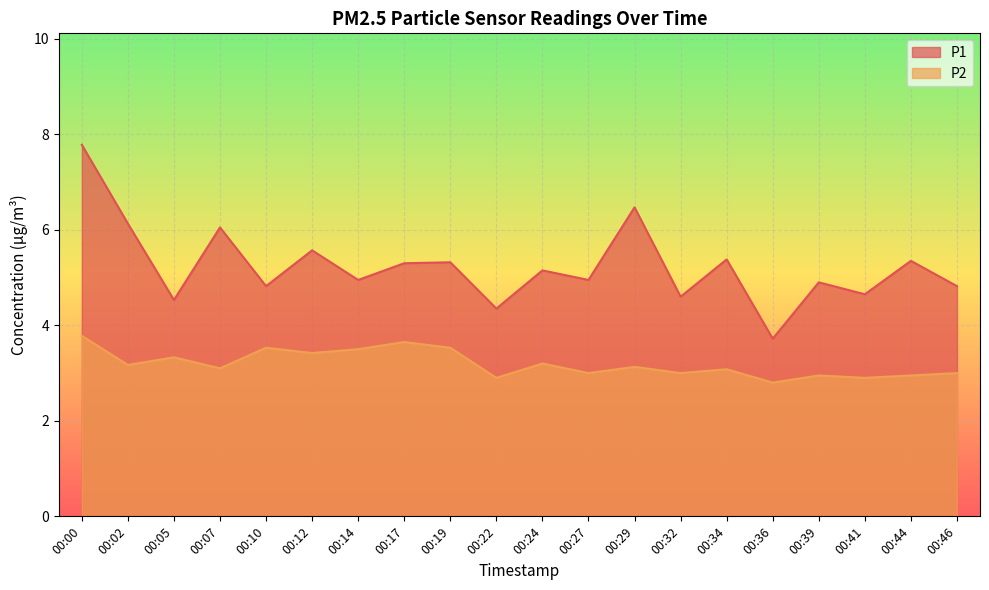

Reading left to right, transcribe all the data shown in this chart.

P1: 00:00=7.8	00:02=6.1	00:05=4.5	00:07=6.0	00:10=4.8	00:12=5.6	00:14=5.0	00:17=5.3	00:19=5.3	00:22=4.3	00:24=5.2	00:27=5.0	00:29=6.5	00:32=4.6	00:34=5.4	00:36=3.7	00:39=4.9	00:41=4.7	00:44=5.3	00:46=4.8
P2: 00:00=3.8	00:02=3.2	00:05=3.3	00:07=3.1	00:10=3.5	00:12=3.4	00:14=3.5	00:17=3.6	00:19=3.5	00:22=2.9	00:24=3.2	00:27=3.0	00:29=3.1	00:32=3.0	00:34=3.1	00:36=2.8	00:39=3.0	00:41=2.9	00:44=3.0	00:46=3.0